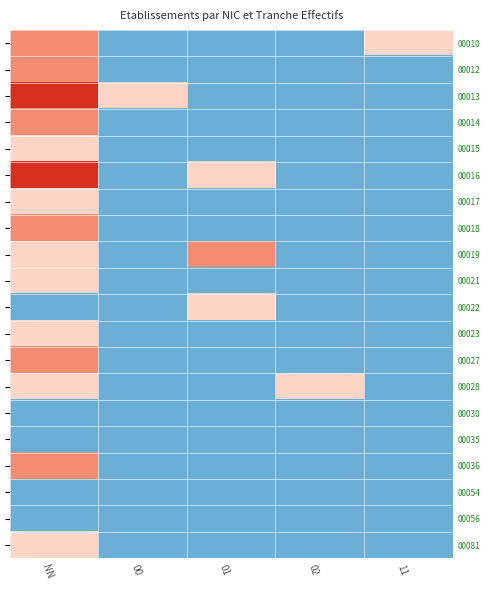

How many values in the 00023 series exceed 0?

1